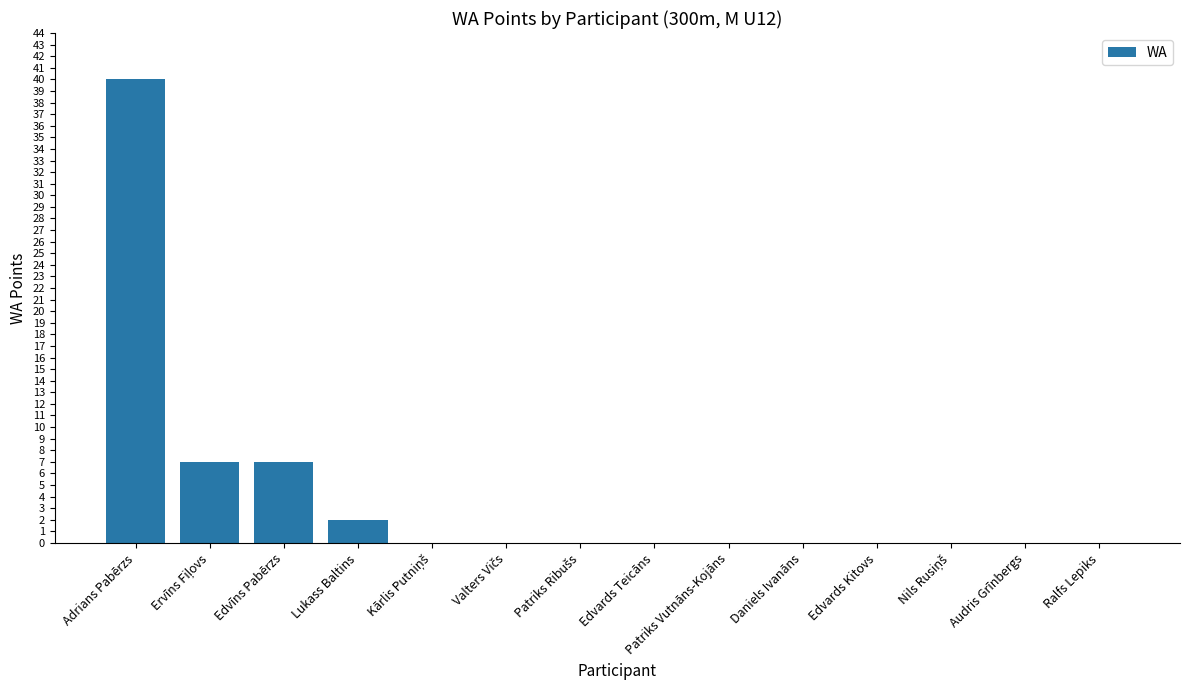

The value at Audris Grīnbergs is 0. True or false?

True